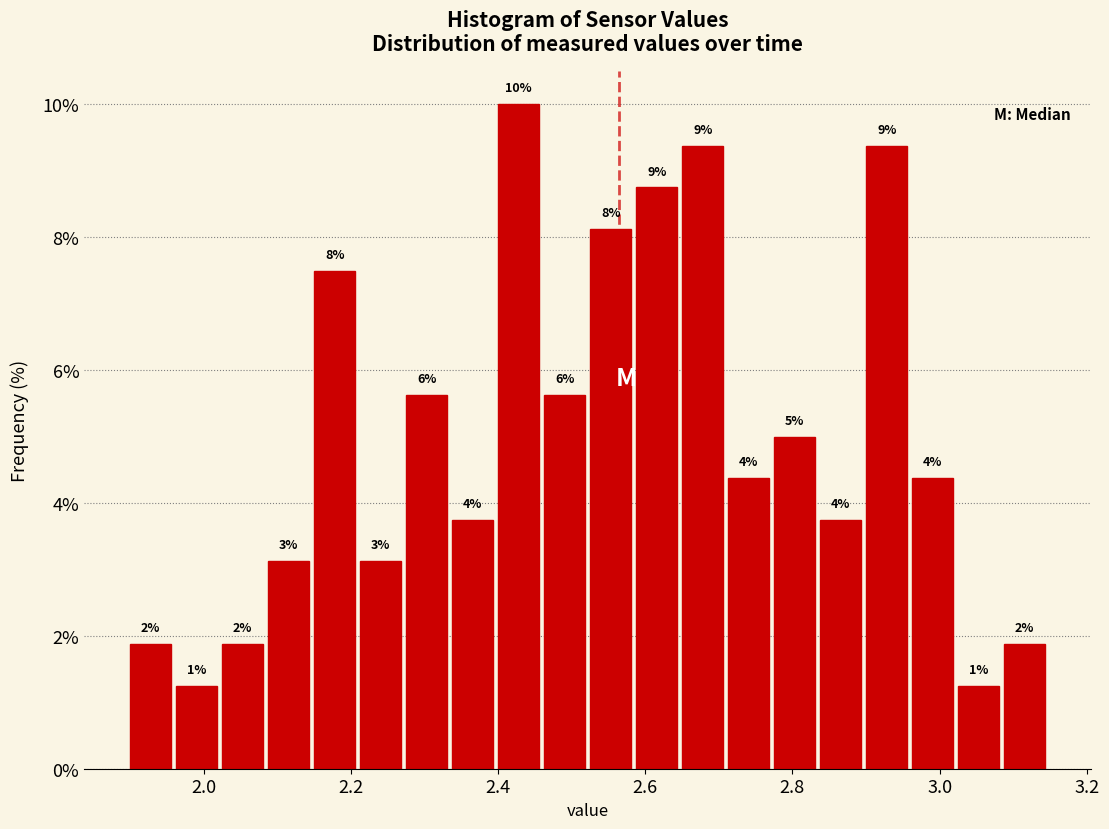

Around what value on the x-axis is the tallest bar? Give the approximate position of its centre, as read against the axis.

2.42